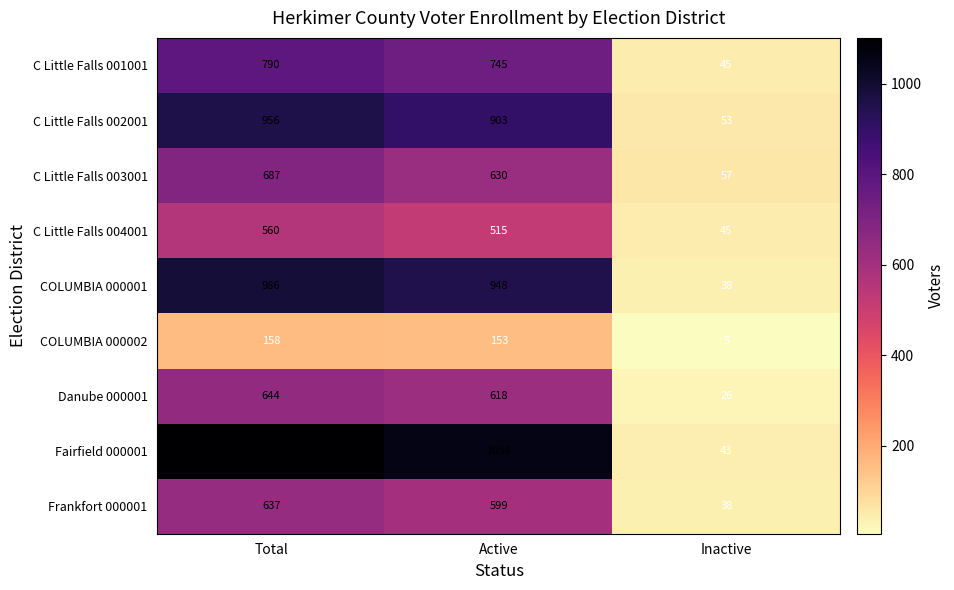

What is the sum of the Danube 000001 values at Active and Total?

1262